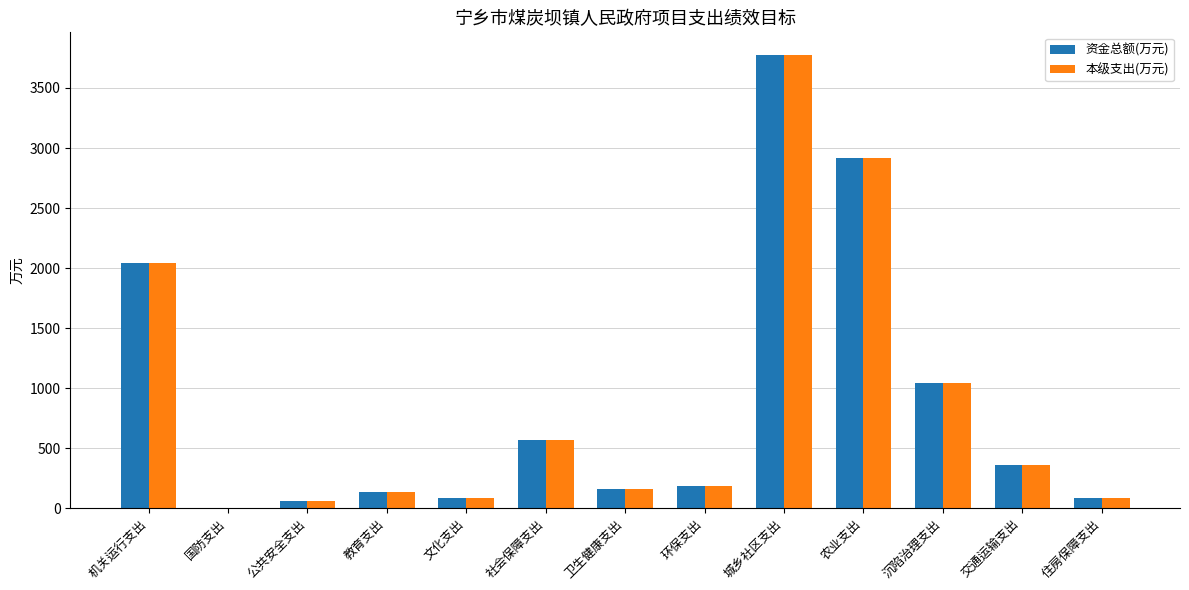

Which category has the highest value in the 本级支出(万元) series?

城乡社区支出